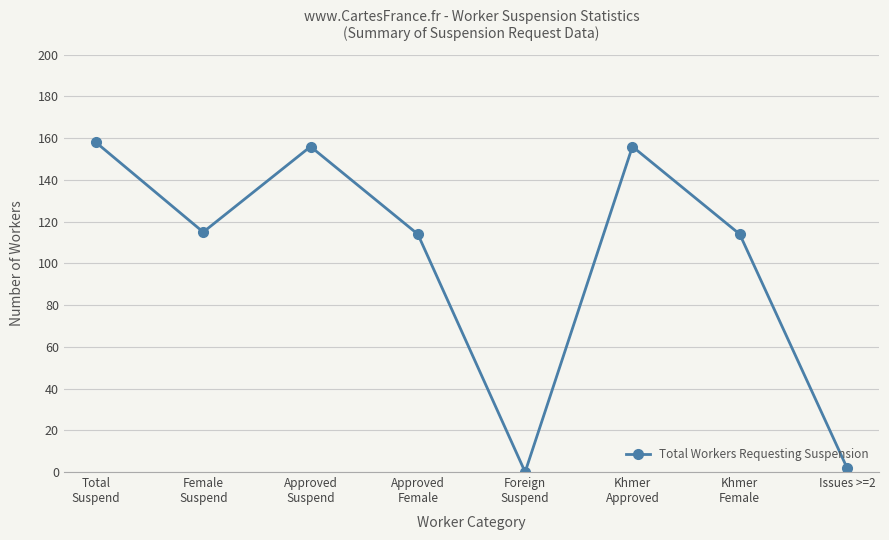

What is the average value?

102